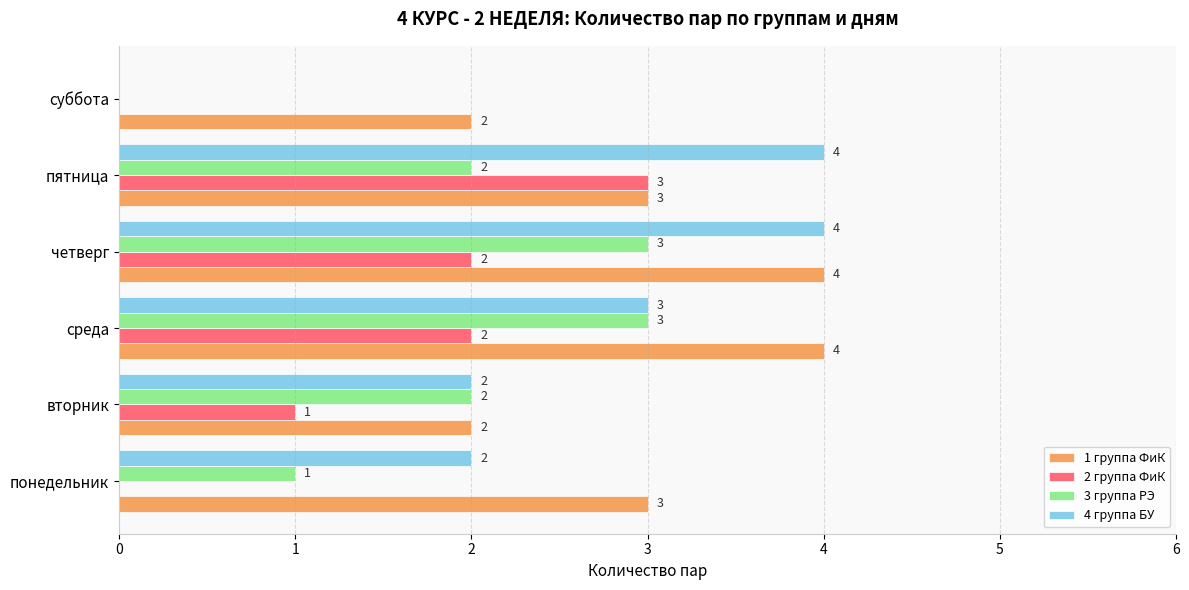

Which series changed the most between пятница and суббота?

4 группа БУ